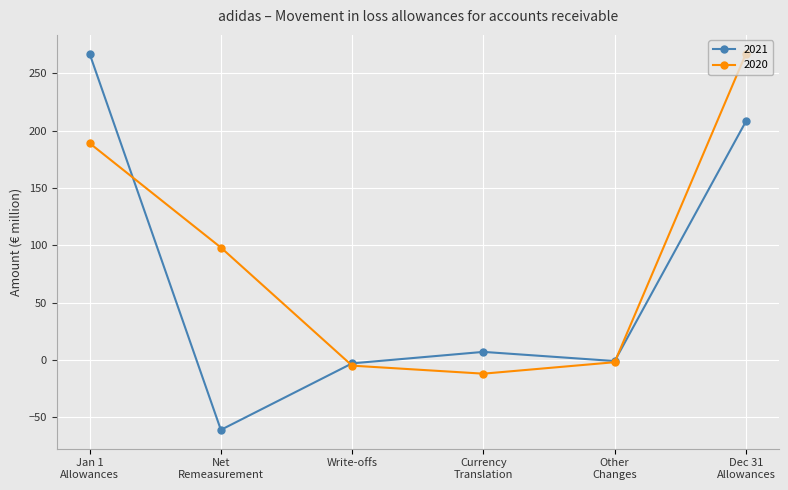

What is the highest value of the 2021 series?

267